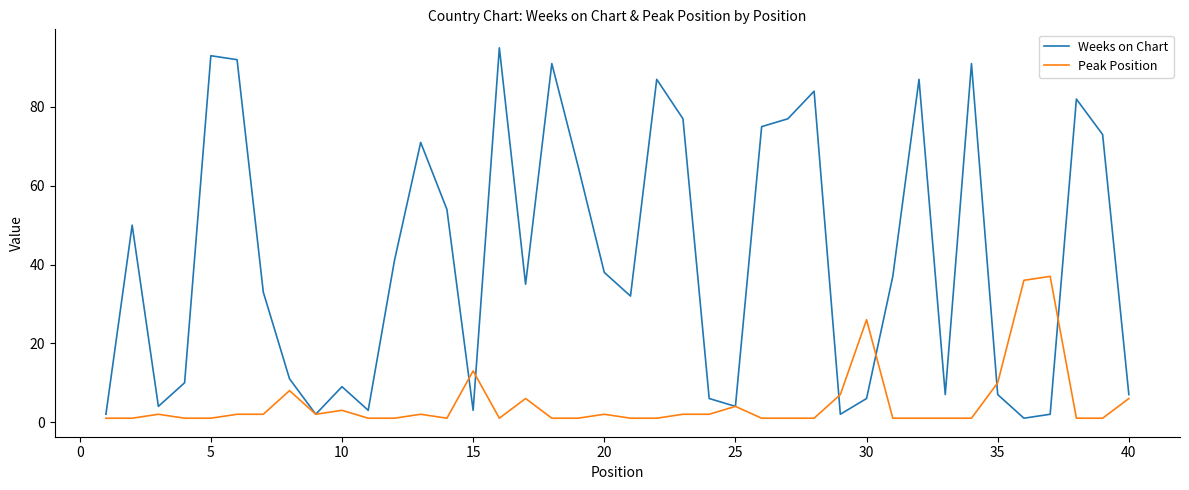

Rank the series by their average value, from lowest to highest.

Peak Position, Weeks on Chart